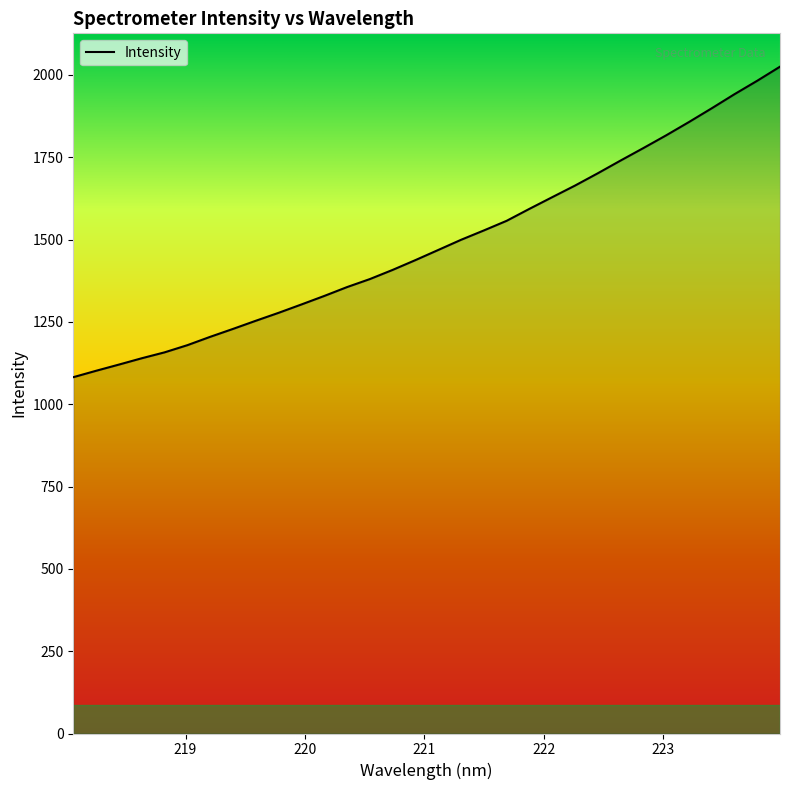

What is the minimum value shown in the chart?

1082.1